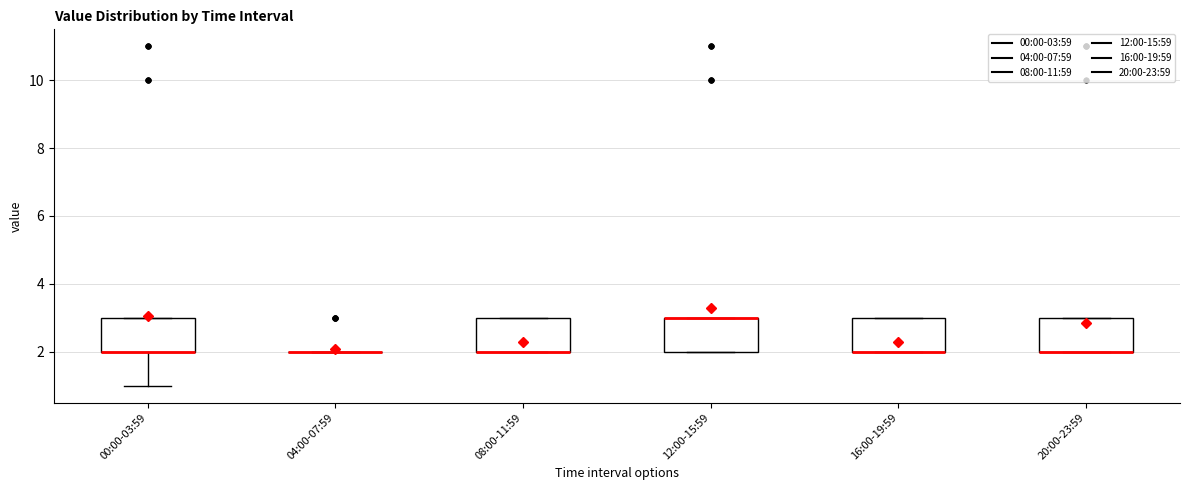

Reading left to right, read every box against the y-axis: the position of its median line, the range the box covers, and the ends of its whiskers. The values are not printed on the chart, so give them approximately, as read against the axis.

00:00-03:59: median 2 (drawn on the box's lower edge), box 2 to 3, whiskers 1 to 3
04:00-07:59: box collapsed to a line at 2, whiskers 2 to 2
08:00-11:59: median 2 (drawn on the box's lower edge), box 2 to 3, whiskers 2 to 3
12:00-15:59: median 3 (drawn on the box's upper edge), box 2 to 3, whiskers 2 to 3
16:00-19:59: median 2 (drawn on the box's lower edge), box 2 to 3, whiskers 2 to 3
20:00-23:59: median 2 (drawn on the box's lower edge), box 2 to 3, whiskers 2 to 3